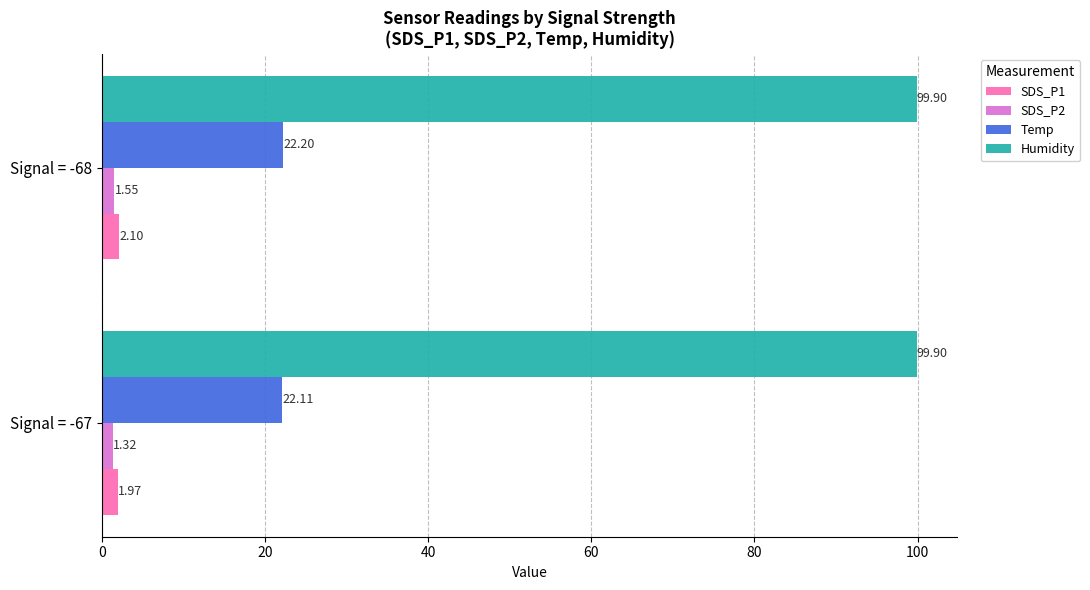

Which series has the largest range (max minus min)?

SDS_P2